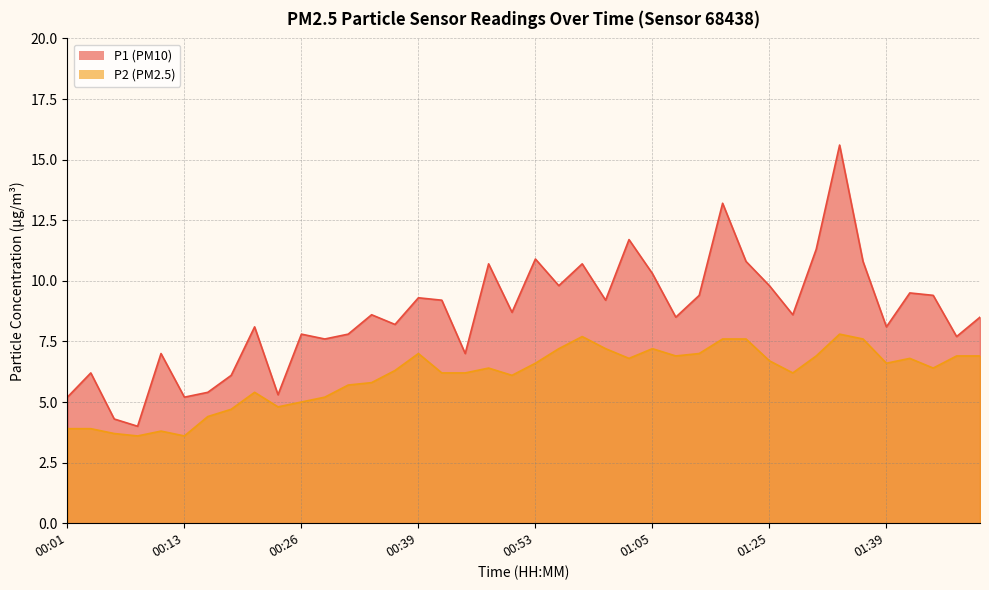

Does the chart display data point markers on the line(s)?

No